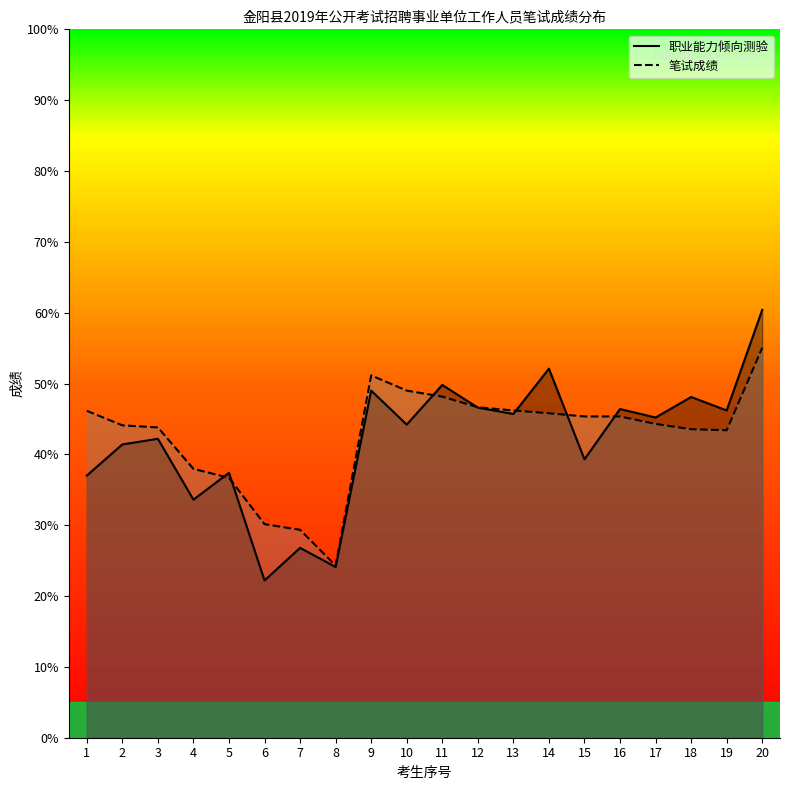

Which series ends up on top after the final intersection of 笔试成绩 and 职业能力倾向测验?

职业能力倾向测验